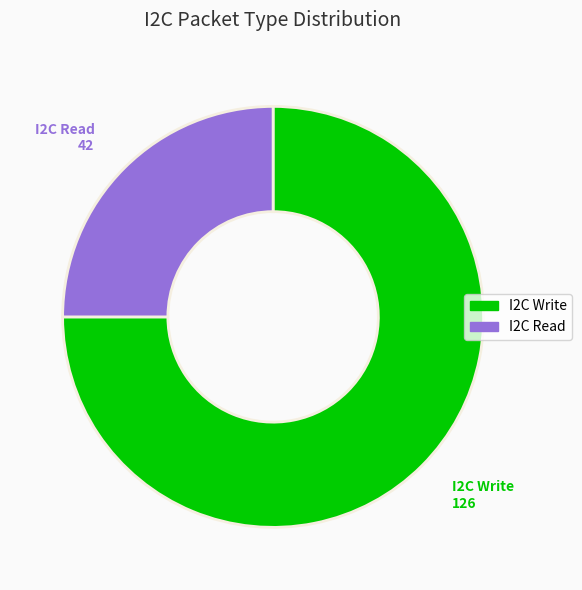

What is the largest slice in the pie chart?

I2C Write